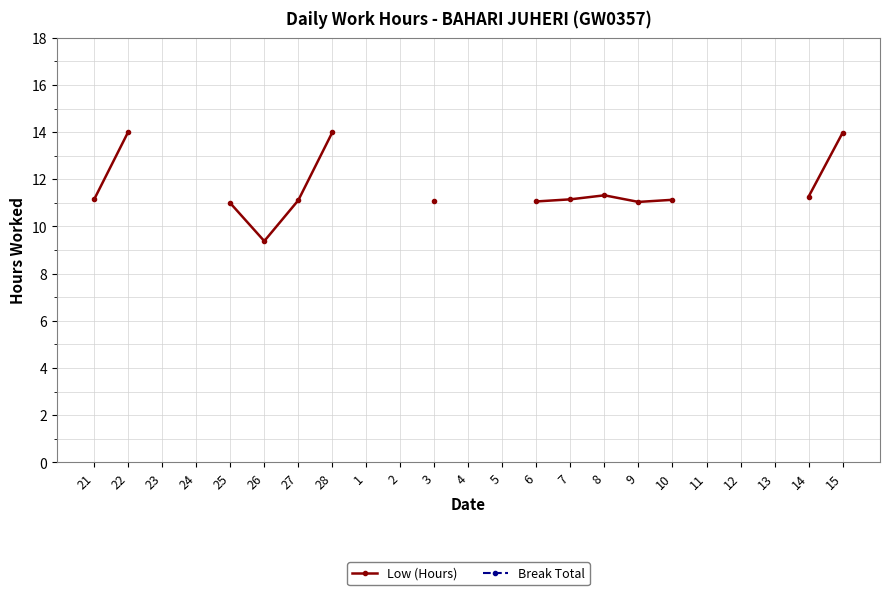

Where is the first local minimum for Low (Hours)?

26